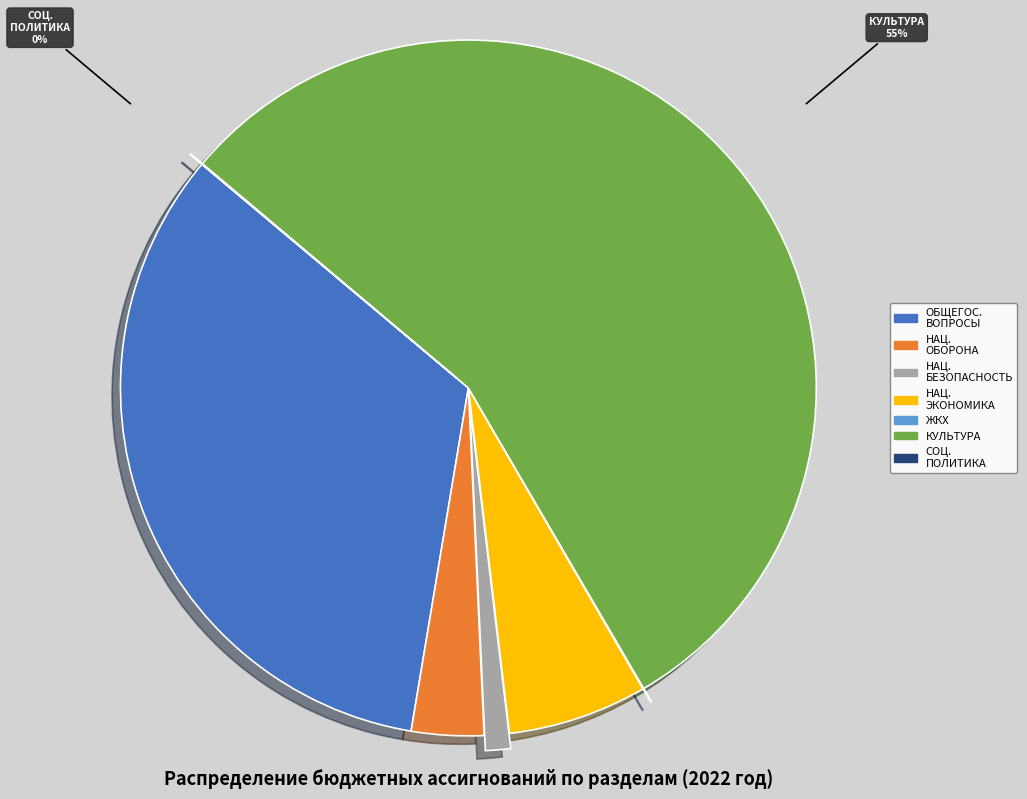

To the nearest percent, what is the average slice percentage?

14%